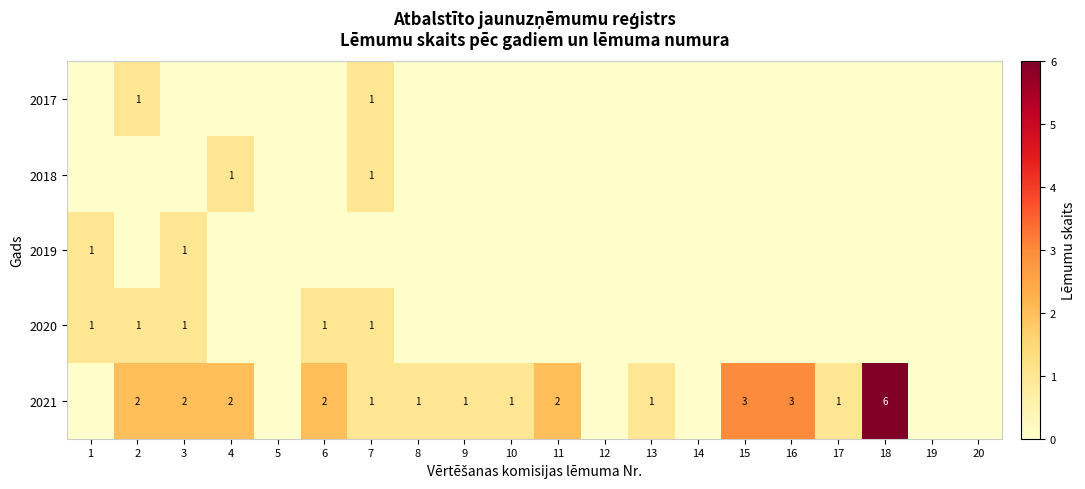

The value of 2020 at 2 is 1. True or false?

True